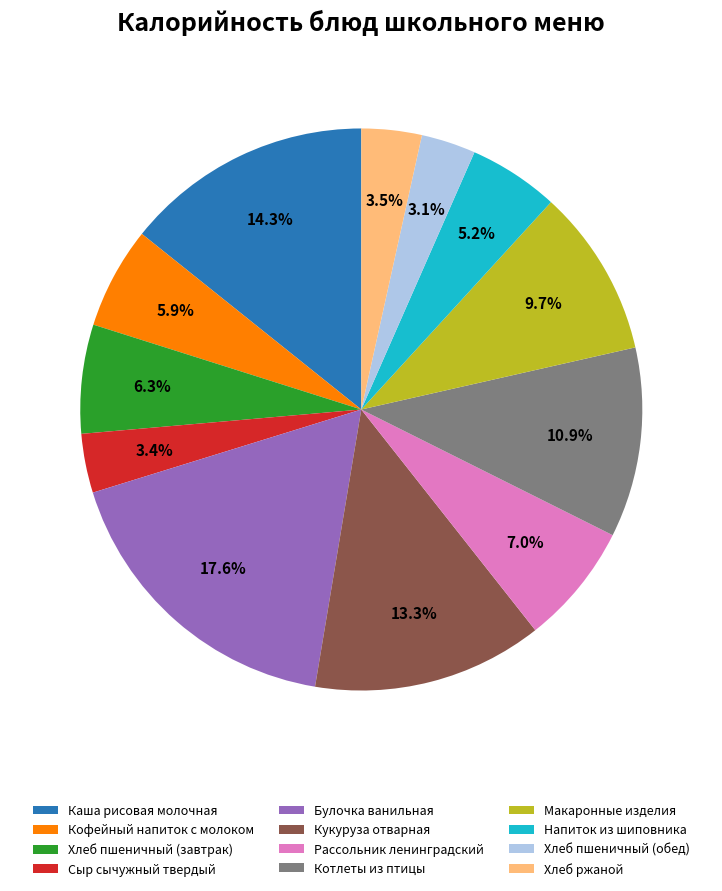

What is the ratio of the value at Кофейный напиток с молоком to the value at Рассольник ленинградский?

0.8